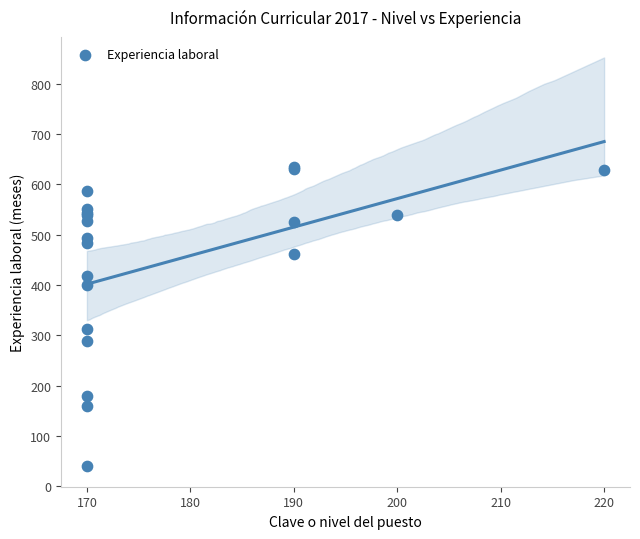

What Y value in the scatter plot is closest to 337?

313